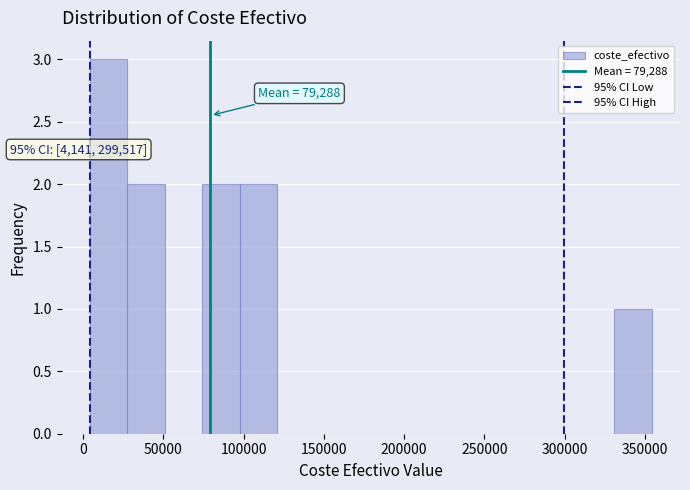

Over which range of the x-axis is the bar tallest?

5000 to 25000